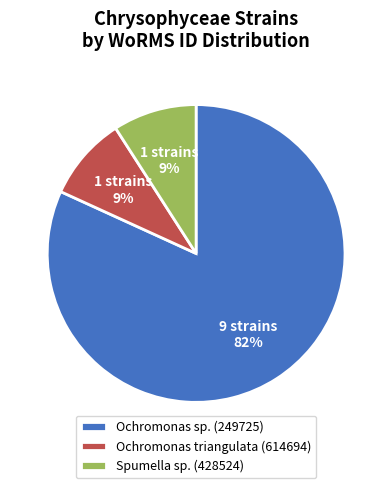

To the nearest percent, what is the difference between the largest and smallest slice percentages?

73%